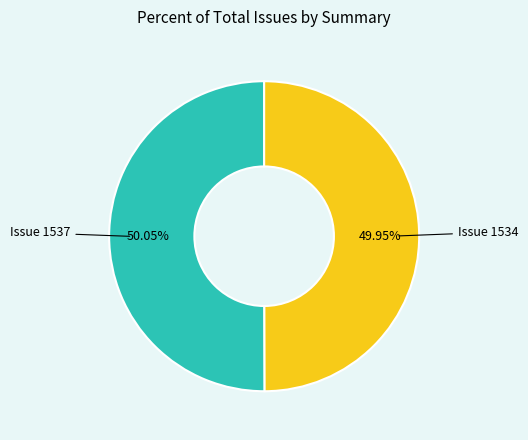

Is there any slice that represents more than half of the pie?

Yes